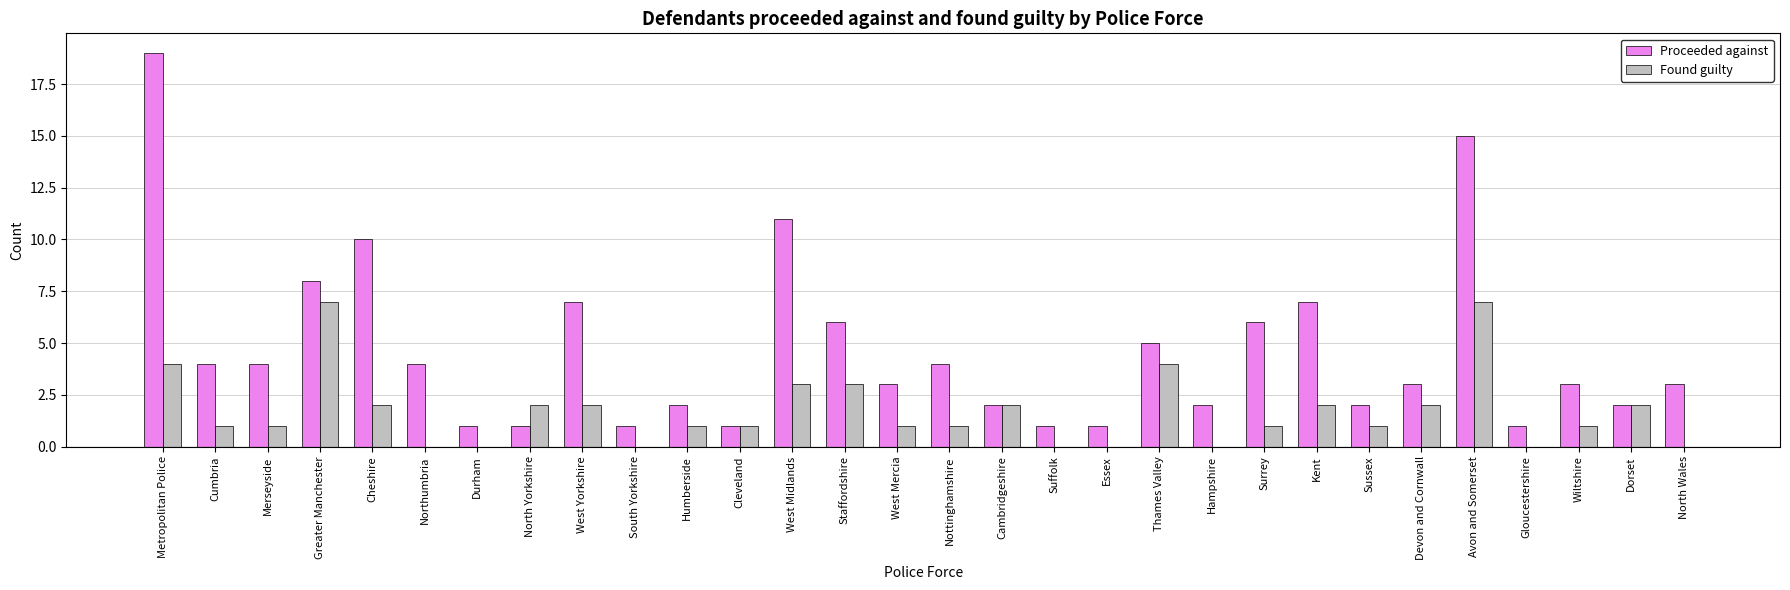

What is the greatest value displayed?

19